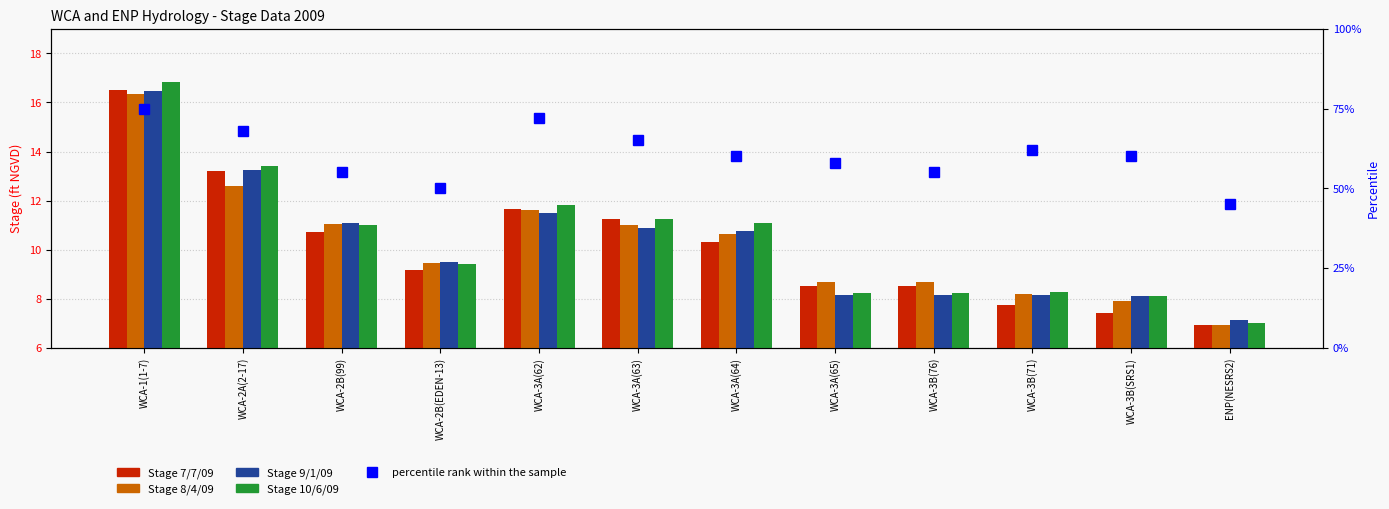

What is the sum of the Stage 7/7/09 values at WCA-3A(62) and WCA-3B(76)?

20.2